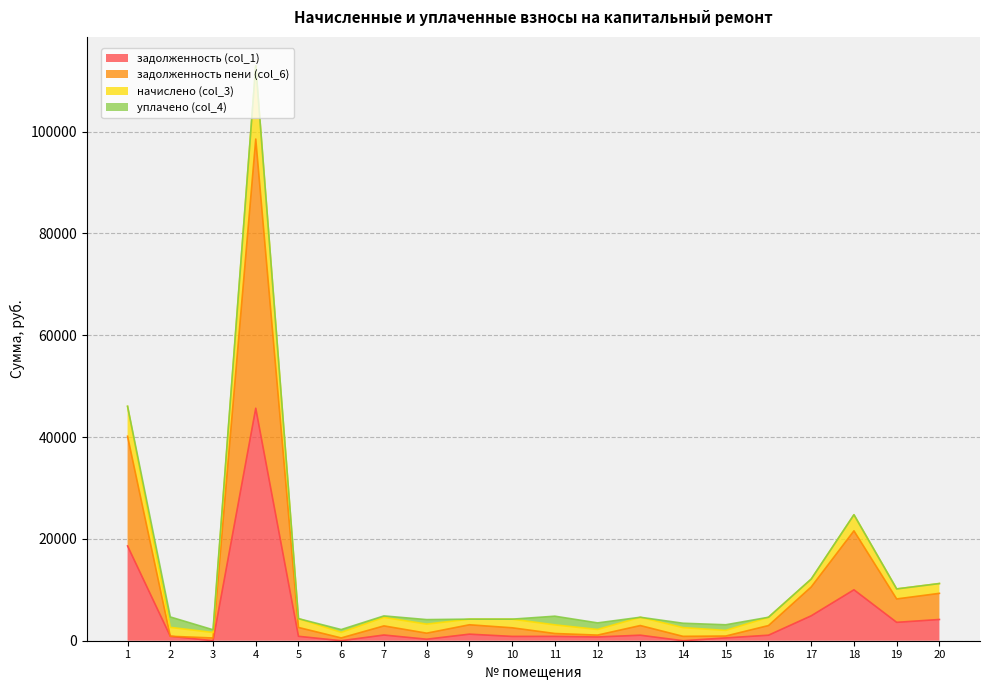

What is the difference between the maximum and minimum values in the задолженность (col_1) series?

45656.2